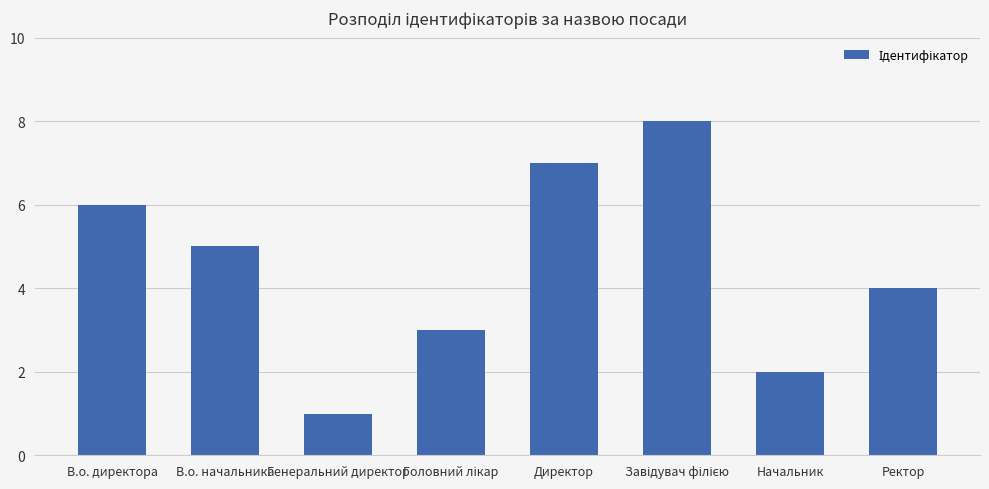

What is the label of the 7th bar from the left?

Начальник